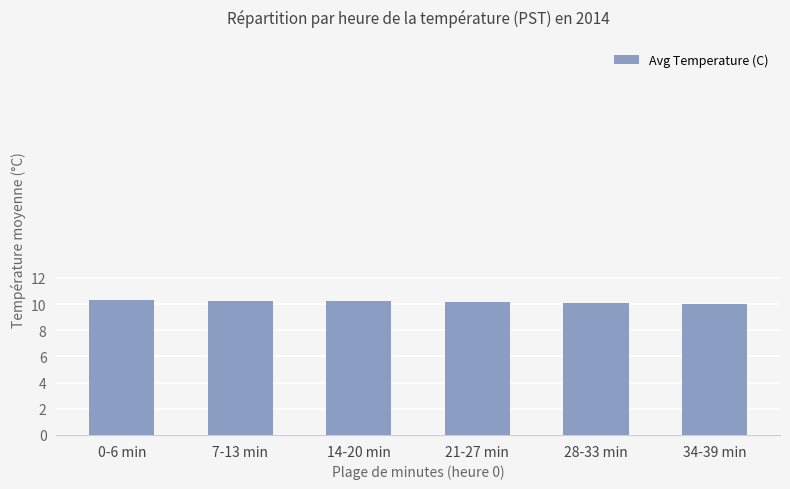

What is the label of the 1st bar from the left?

0-6 min